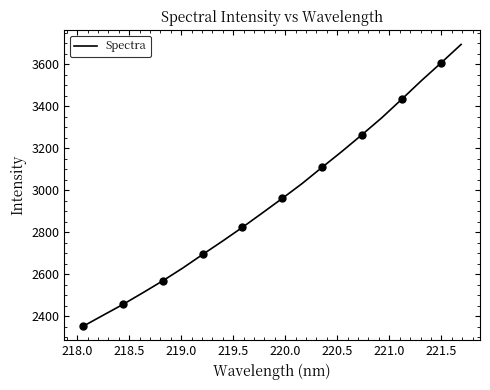

What is the difference between the maximum and minimum values?

1342.9